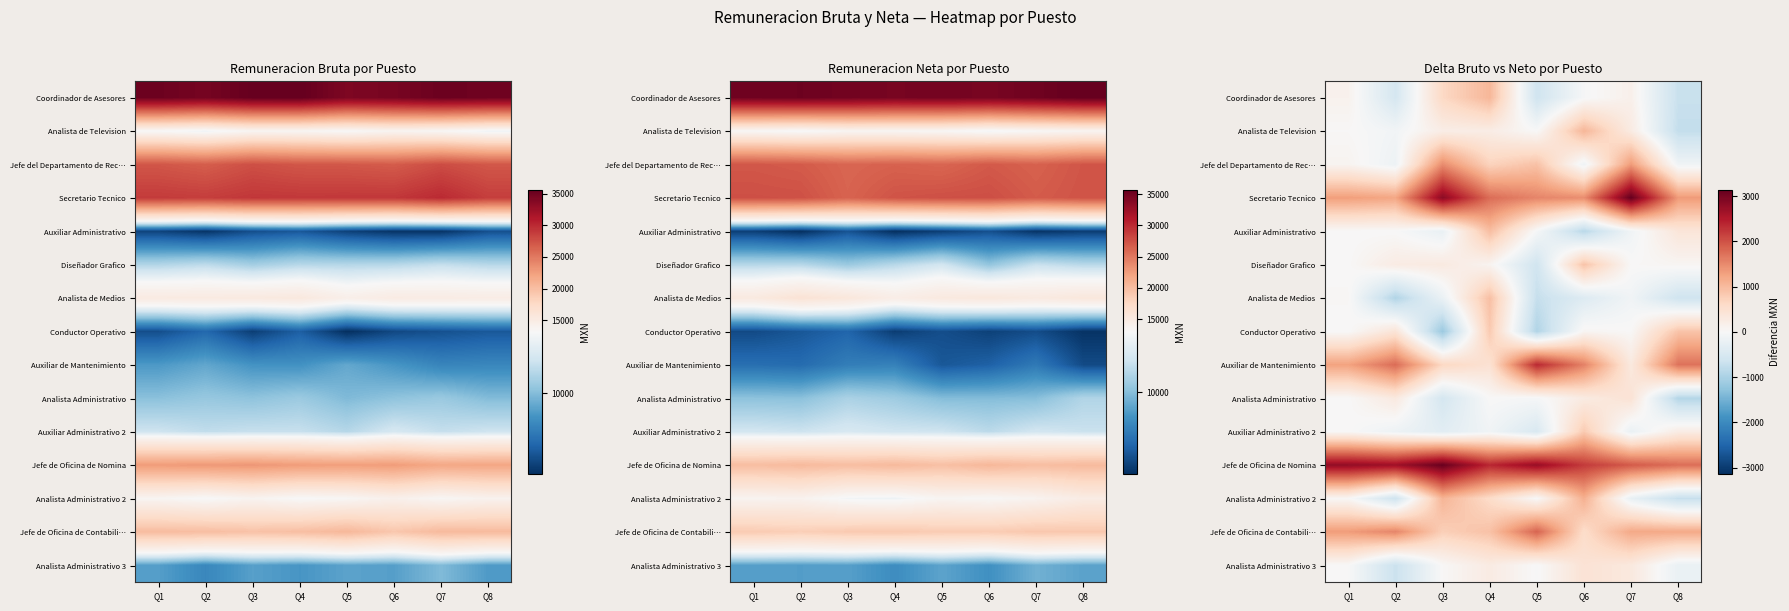

What is the difference between the Analista de Television values at Q4 and Q2?

326.7